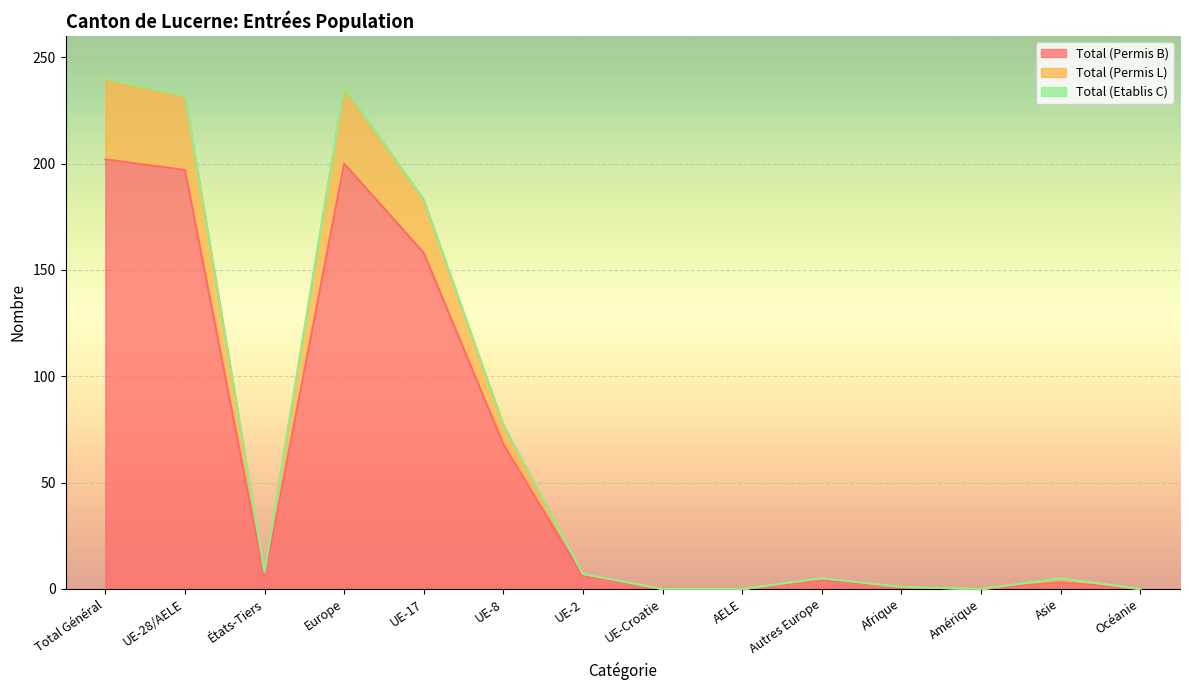

What is the maximum value for Total (Permis B)?

202